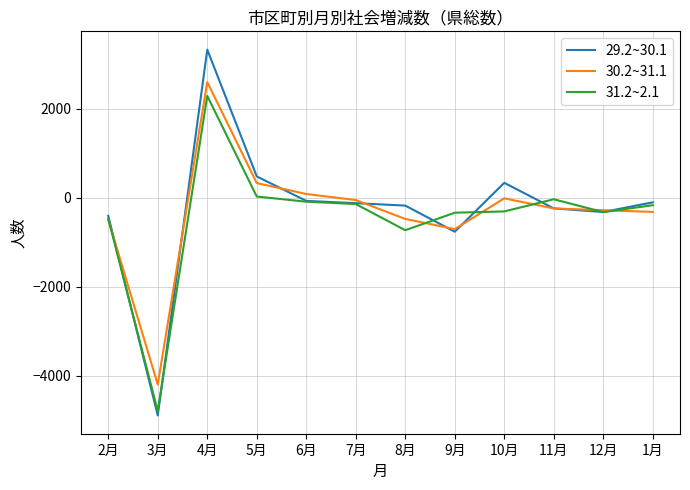

List the series in order of their peak value, lowest first.

31.2~2.1, 30.2~31.1, 29.2~30.1